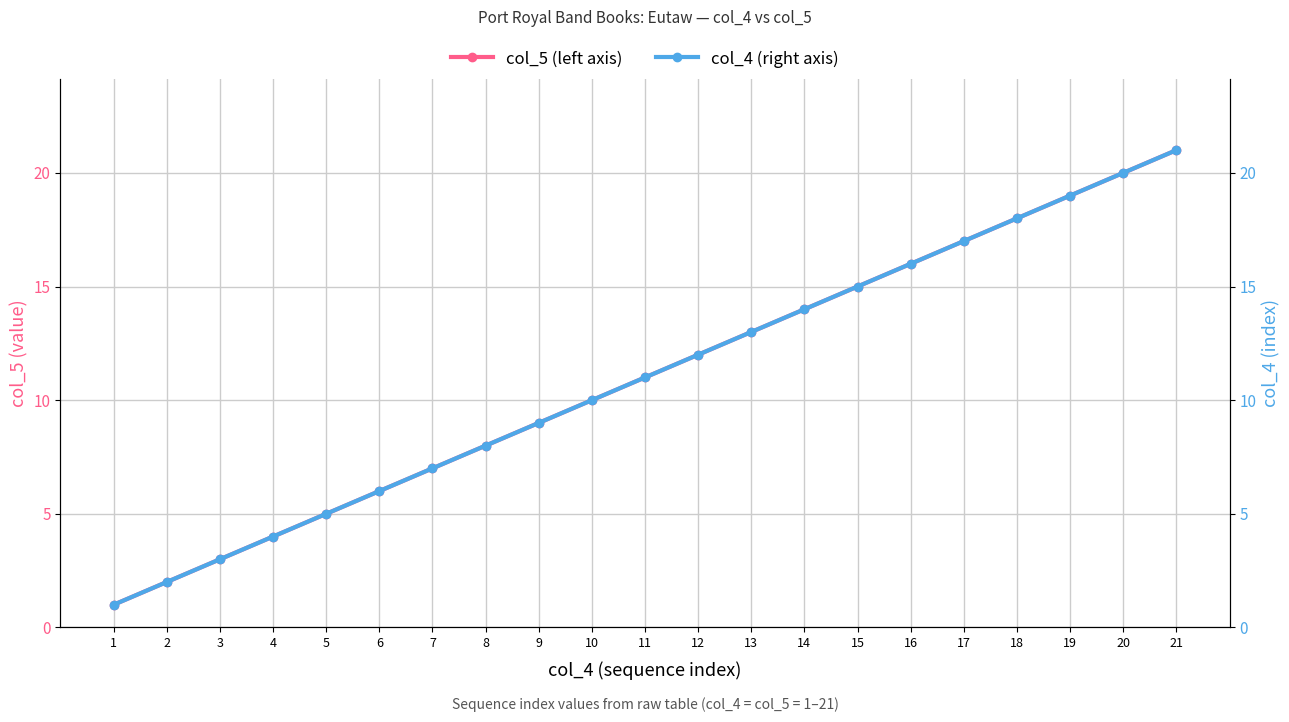

How many distinct data groups are displayed?

2